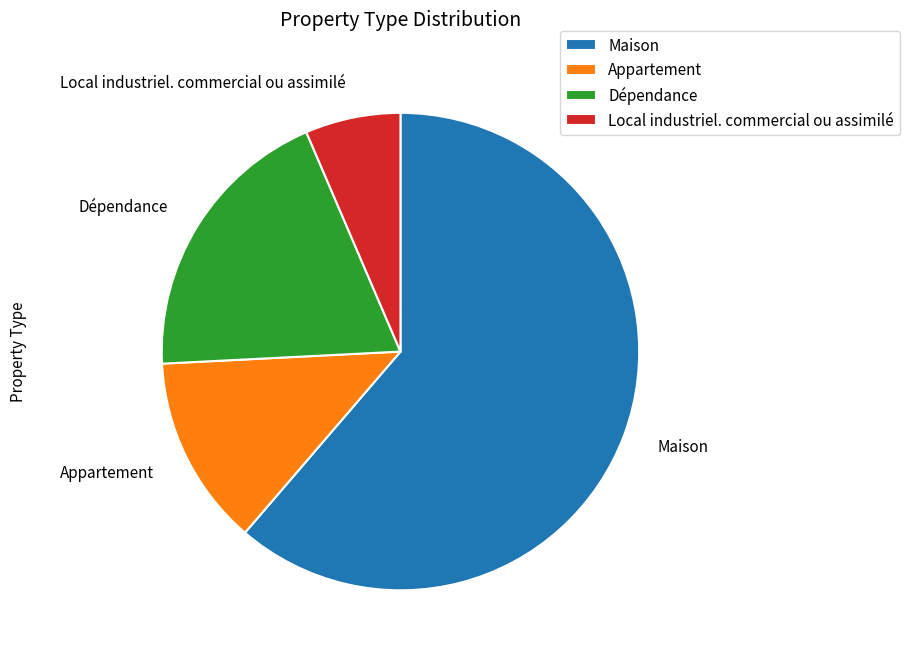

What is the largest slice in the pie chart?

Maison